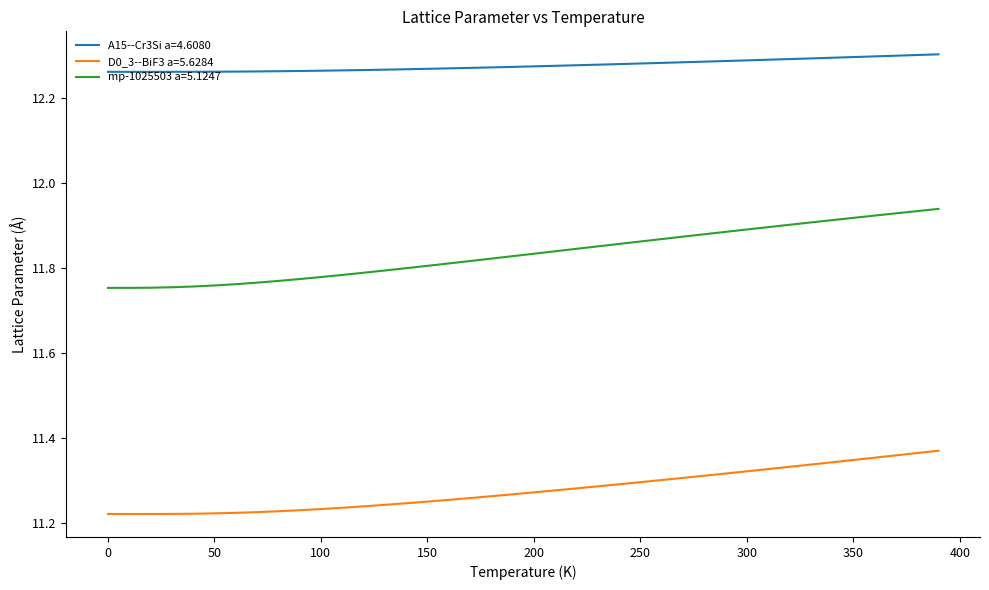

List the series in order of their peak value, highest first.

A15--Cr3Si a=4.6080, mp-1025503 a=5.1247, D0_3--BiF3 a=5.6284